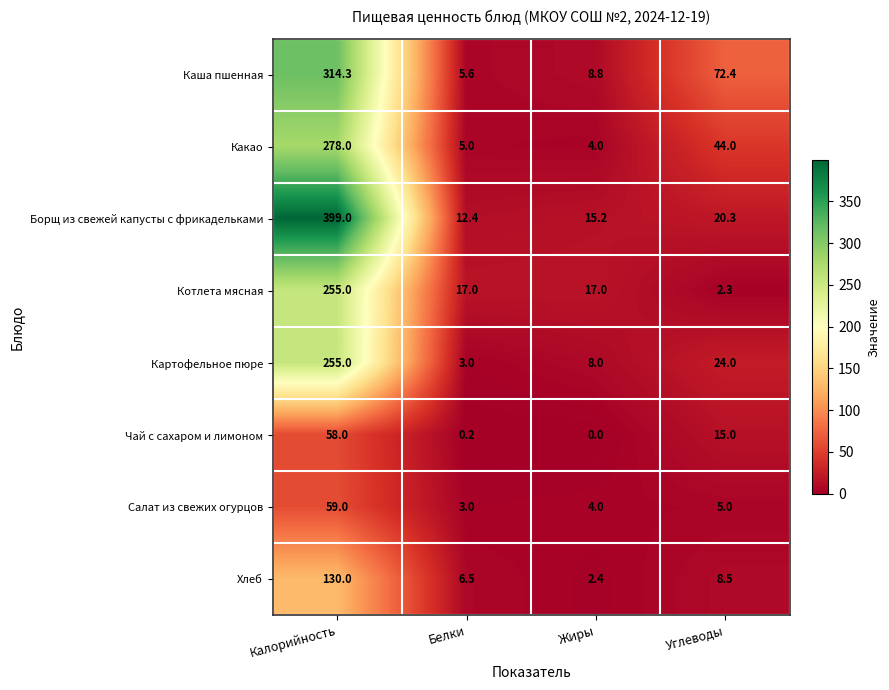

What is the spread (max minus min) of values at Белки?

16.8